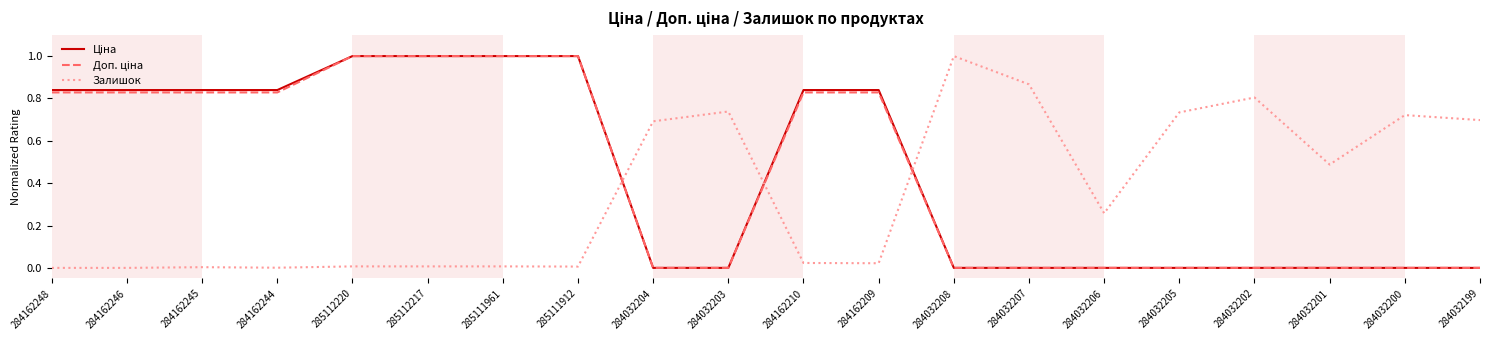

What is the greatest value displayed?

1.0